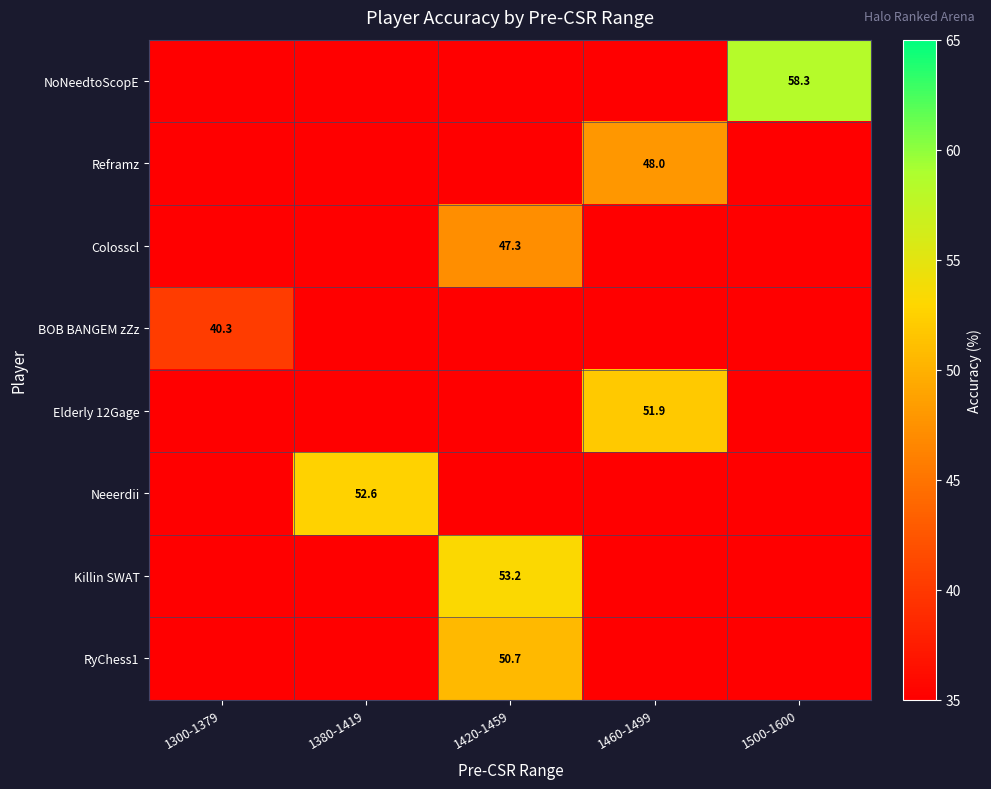

The value of Elderly 12Gage at 1460-1499 is 51.9. True or false?

True